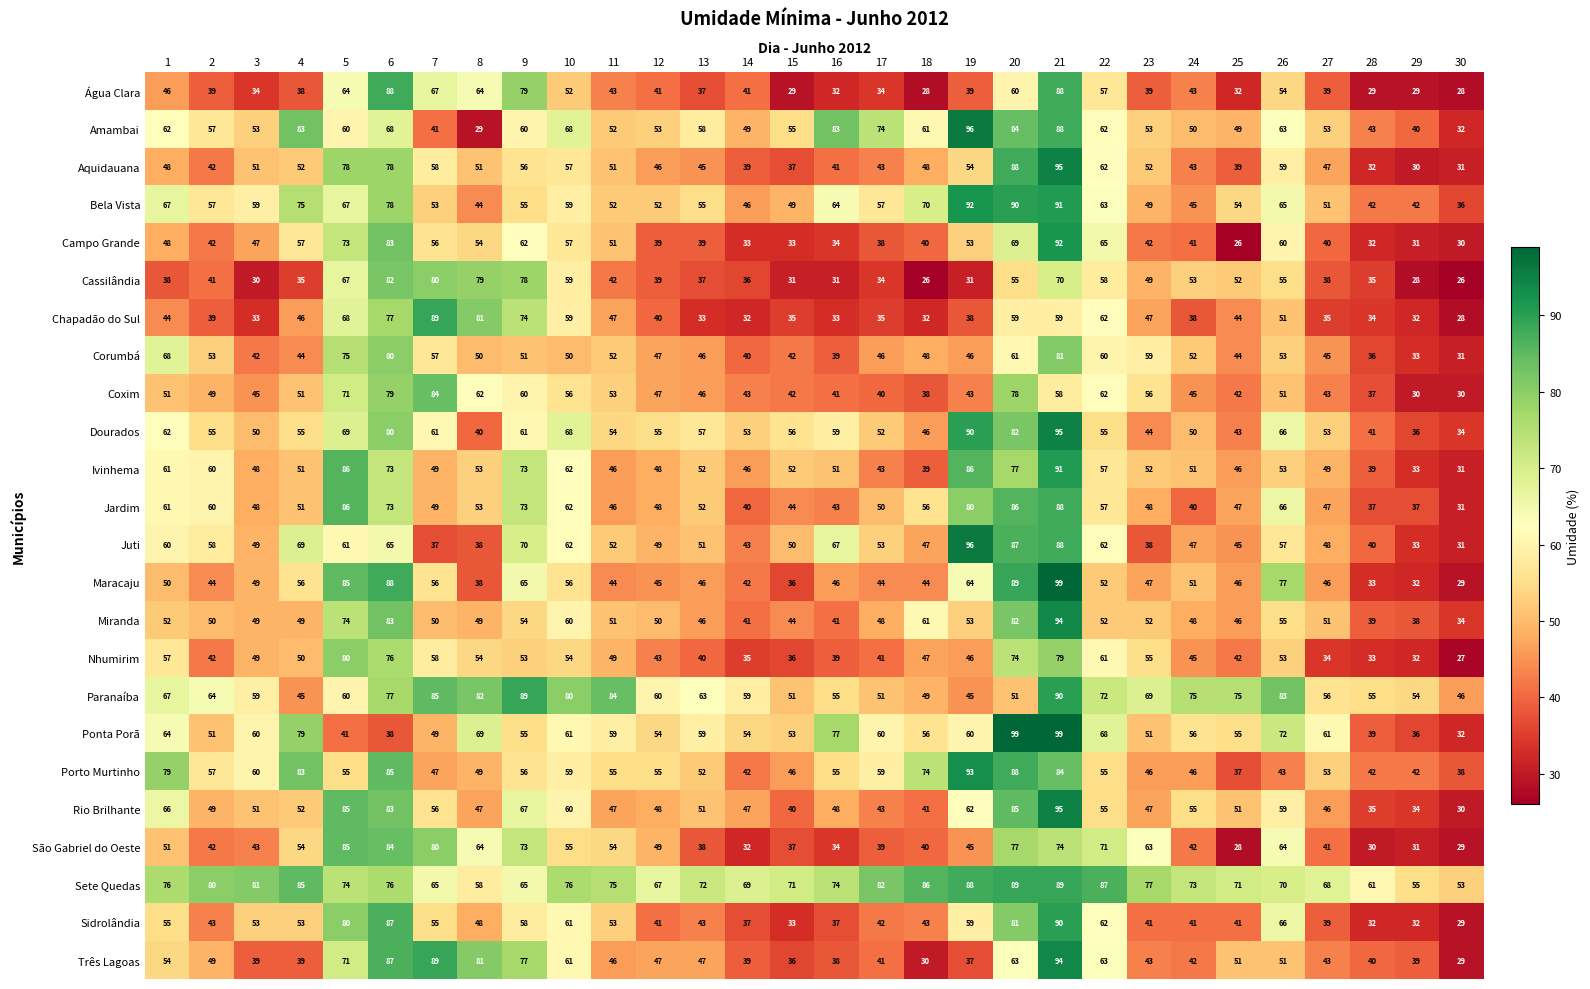

What is the maximum value shown in the chart?

99